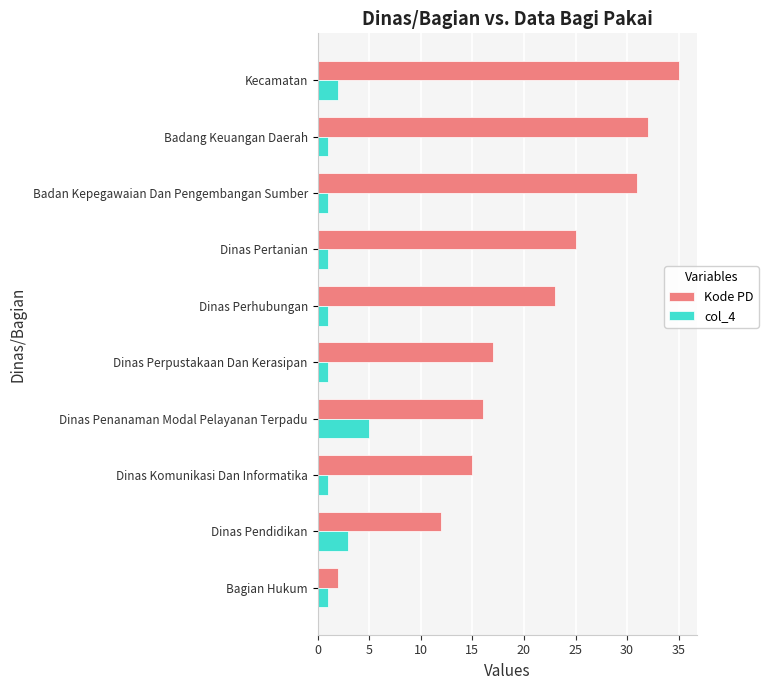

What is the total value across all series at Kecamatan?

37